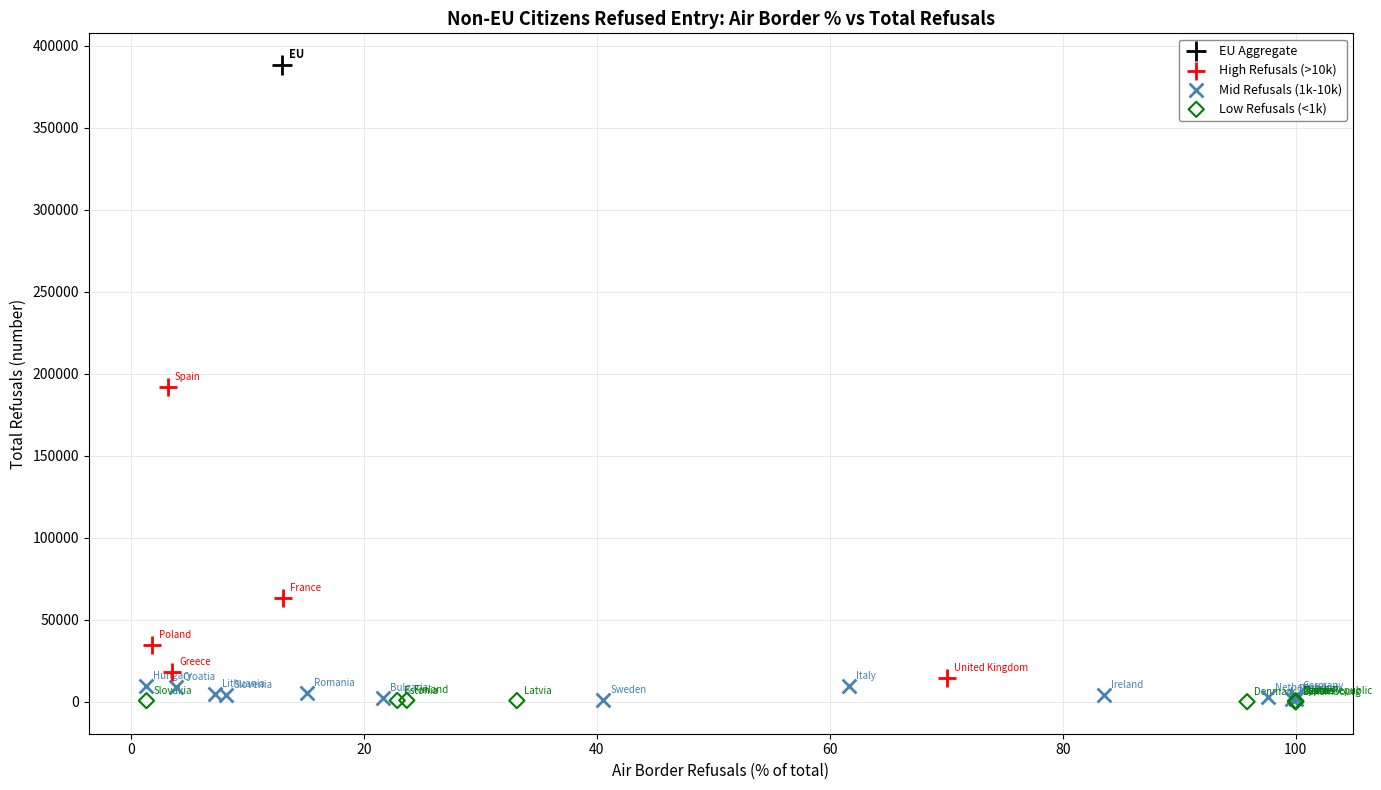

Which series contains the highest Y value?

EU Aggregate